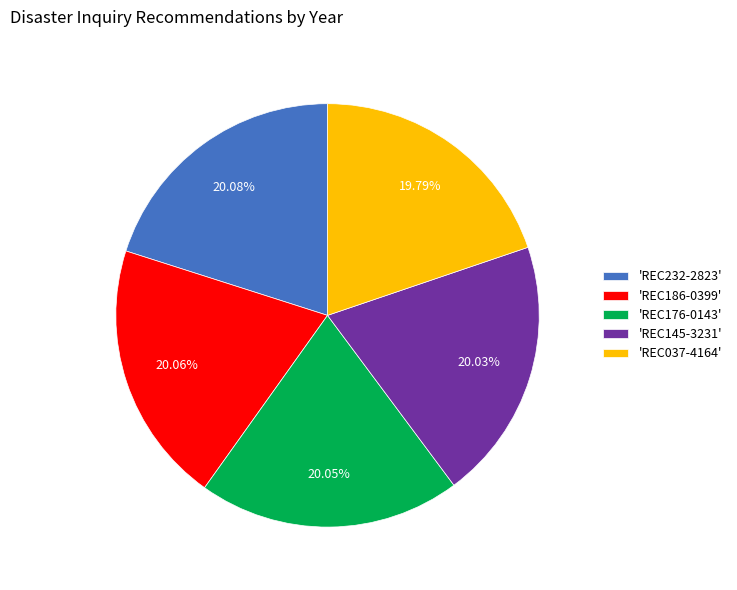

To the nearest percent, what is the average slice percentage?

20%